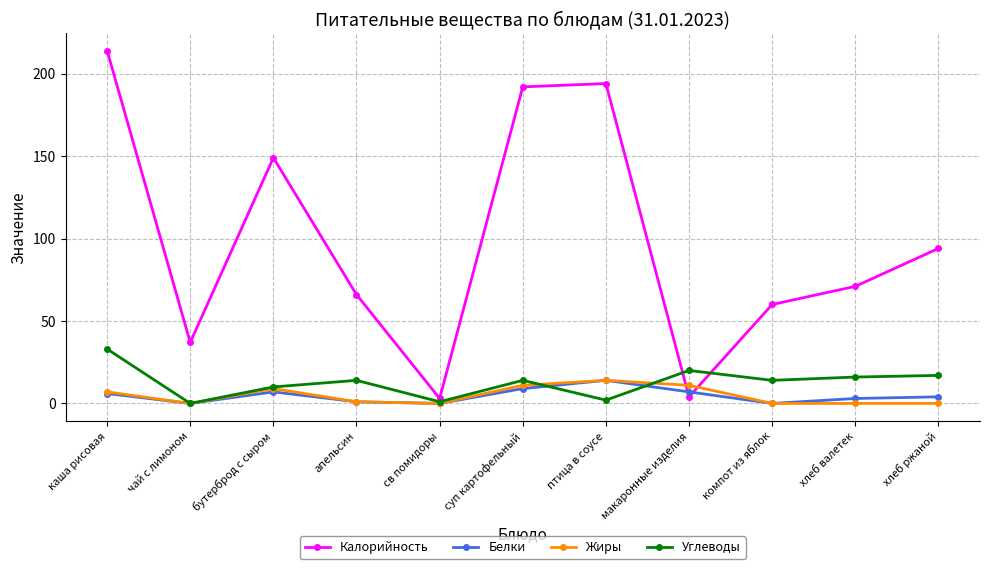

Reading left to right, list all the values displayed in this chart.

Калорийность: каша рисовая=214	чай с лимоном=37	бутерброд с сыром=149	апельсин=66	св помидоры=3	суп картофельный=192	птица в соусе=194	макаронные изделия=4	компот из яблок=60	хлеб валетек=71	хлеб ржаной=94
Белки: каша рисовая=6	чай с лимоном=0	бутерброд с сыром=7	апельсин=1	св помидоры=0	суп картофельный=9	птица в соусе=14	макаронные изделия=7	компот из яблок=0	хлеб валетек=3	хлеб ржаной=4
Жиры: каша рисовая=7	чай с лимоном=0	бутерброд с сыром=9	апельсин=1	св помидоры=0	суп картофельный=11	птица в соусе=14	макаронные изделия=11	компот из яблок=0	хлеб валетек=0	хлеб ржаной=0
Углеводы: каша рисовая=33	чай с лимоном=0	бутерброд с сыром=10	апельсин=14	св помидоры=1	суп картофельный=14	птица в соусе=2	макаронные изделия=20	компот из яблок=14	хлеб валетек=16	хлеб ржаной=17